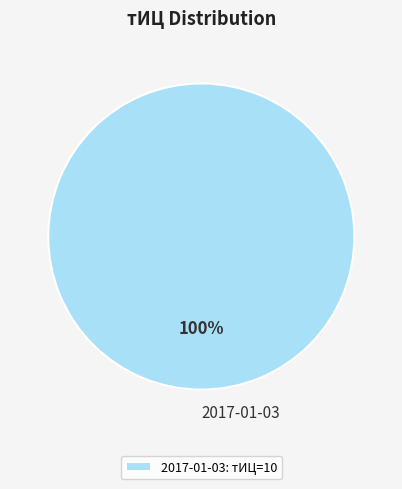

Does any single category account for the majority?

Yes